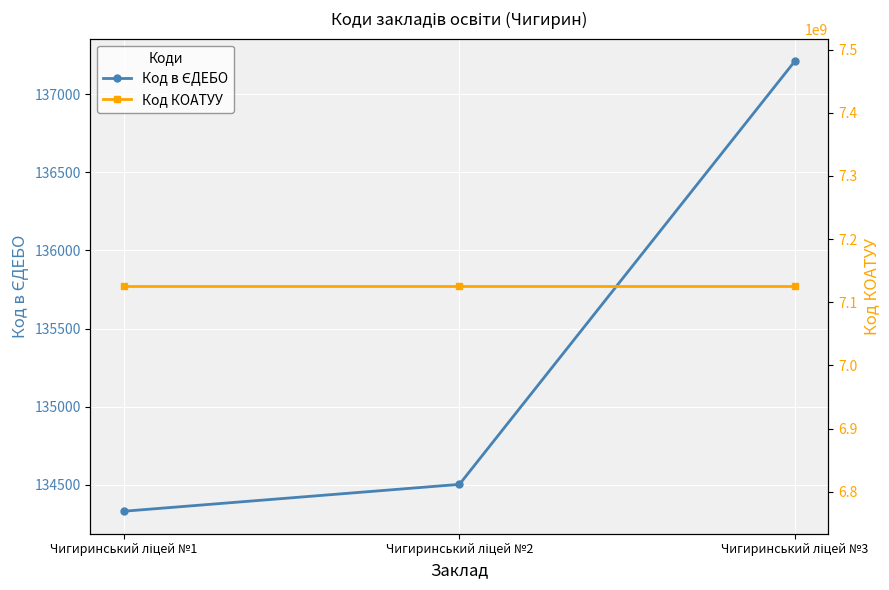

At which category does the chart reach its minimum across all series?

Чигиринський ліцей №1